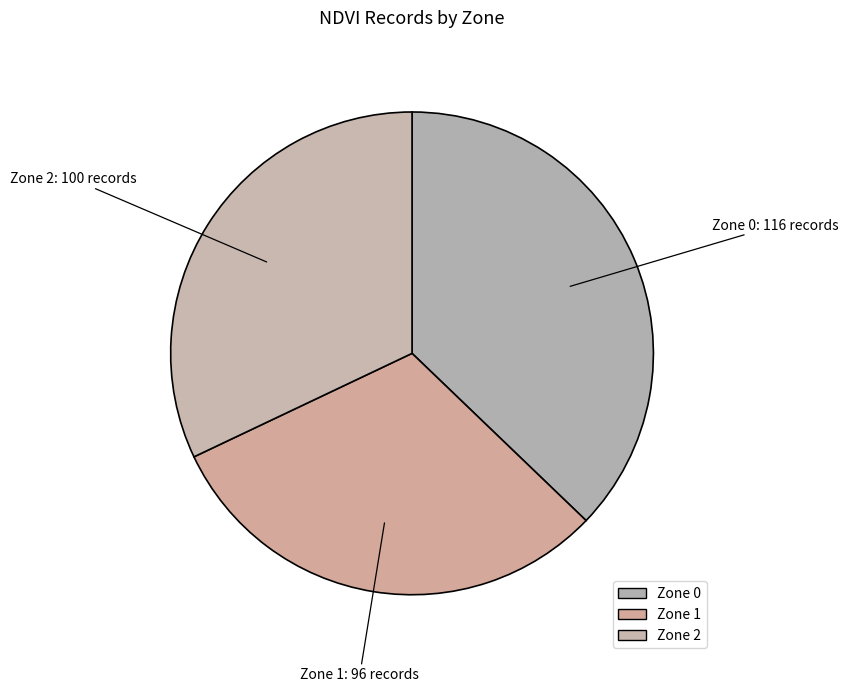

Which slice is the smallest?

Zone 1